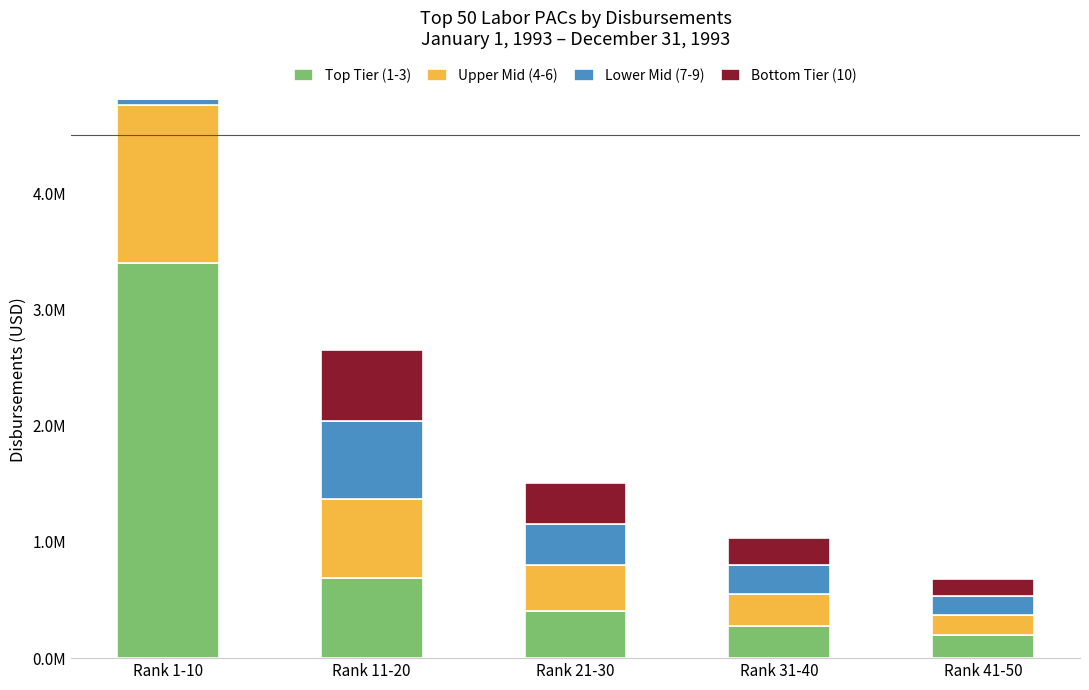

Count the number of categories in the chart.

5